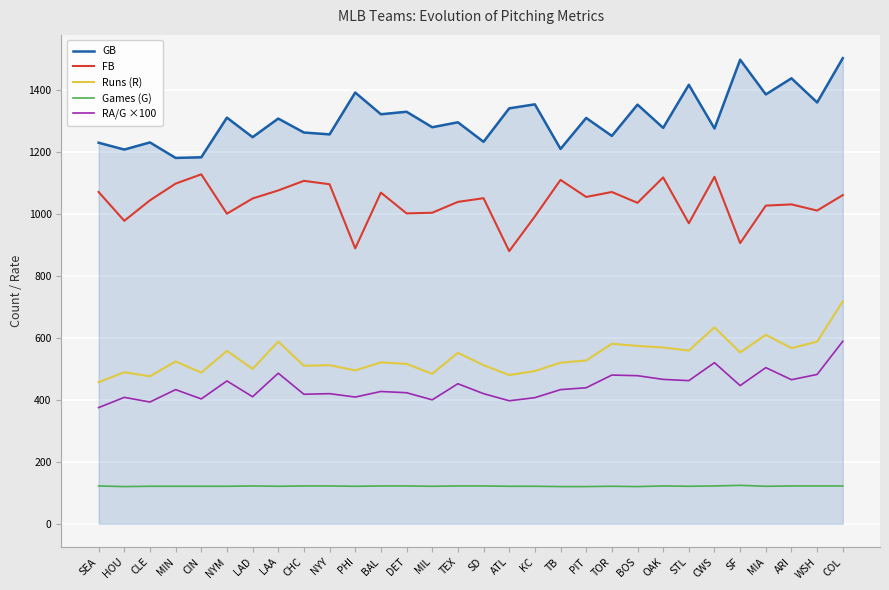

What is the total value across all series at BAL?

3461.0